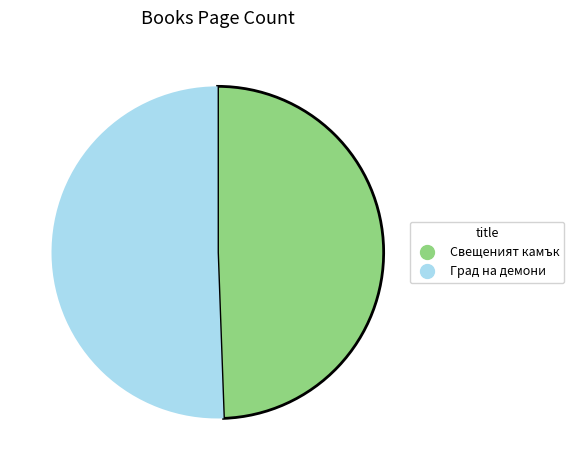

Does any single category account for the majority?

Yes